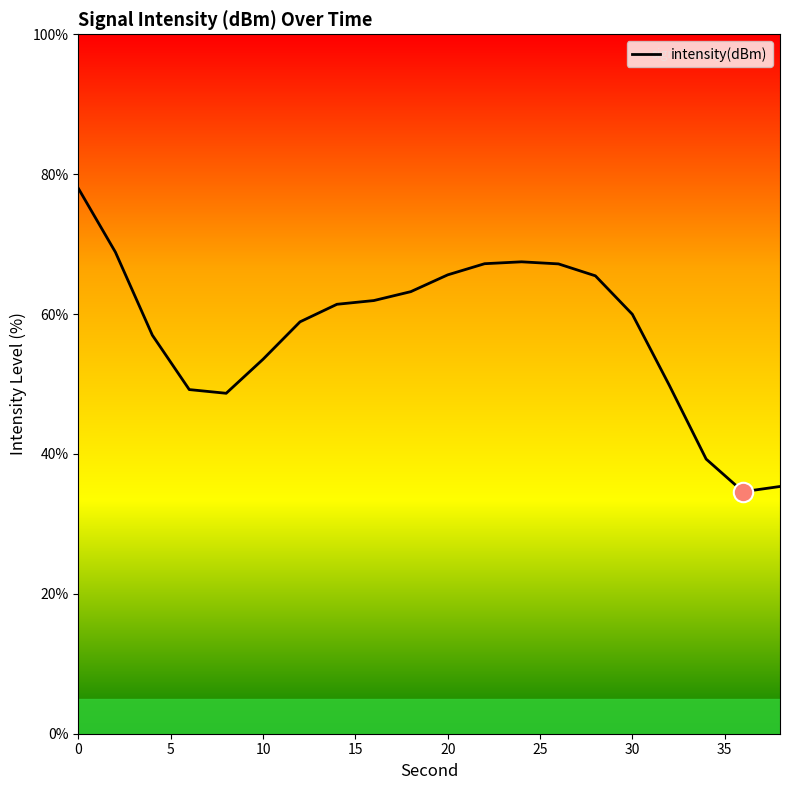

What is the difference between the maximum and minimum values?

43.3